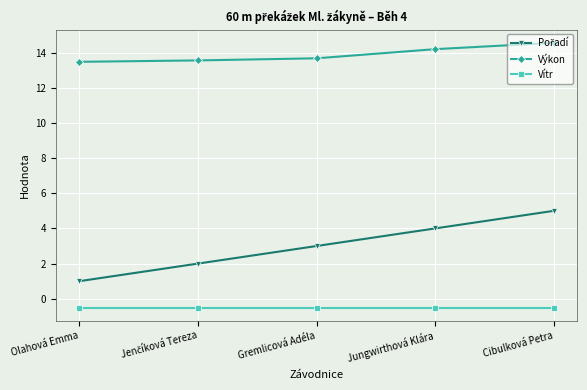

What is the sum of the Výkon values at Jungwirthová Klára and Cibulková Petra?

28.8